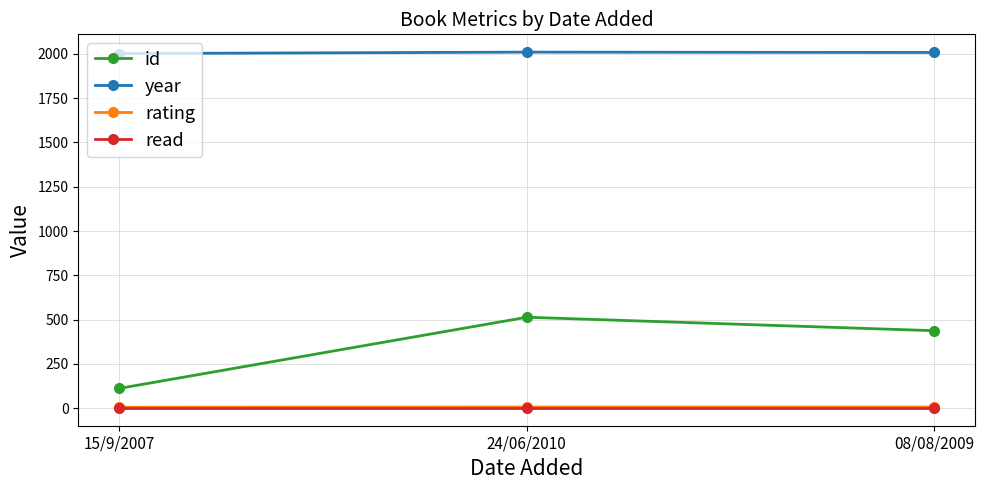

How many year values are between 2002 and 2010?

3